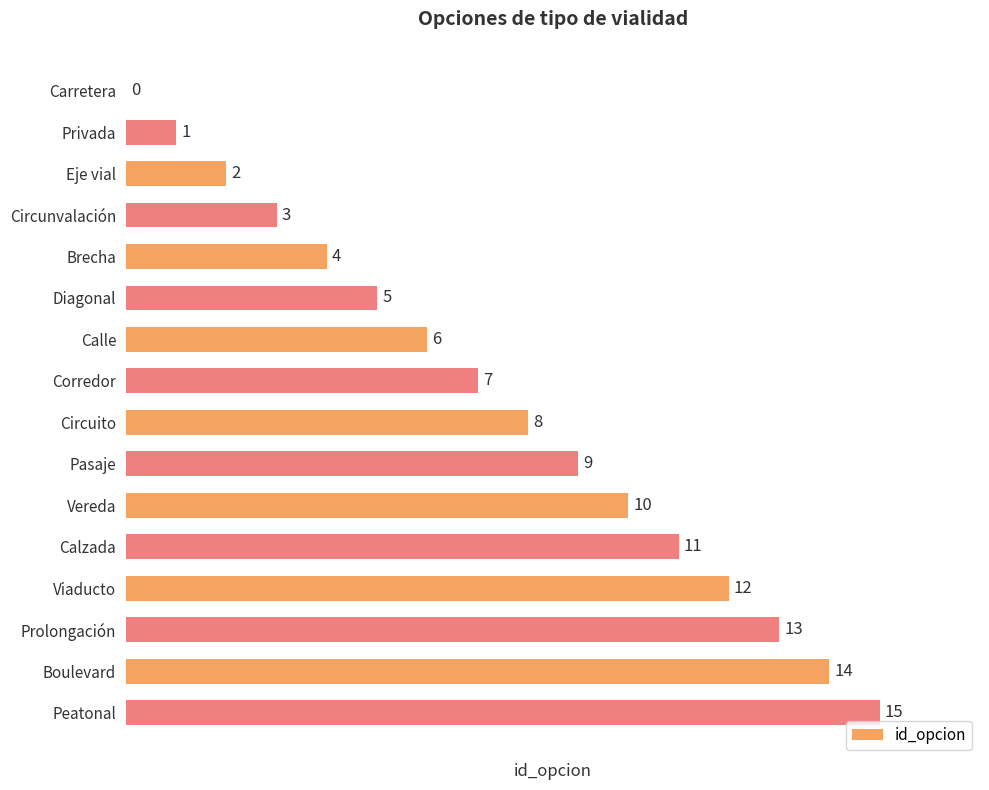

What value does the data have at Boulevard?

14